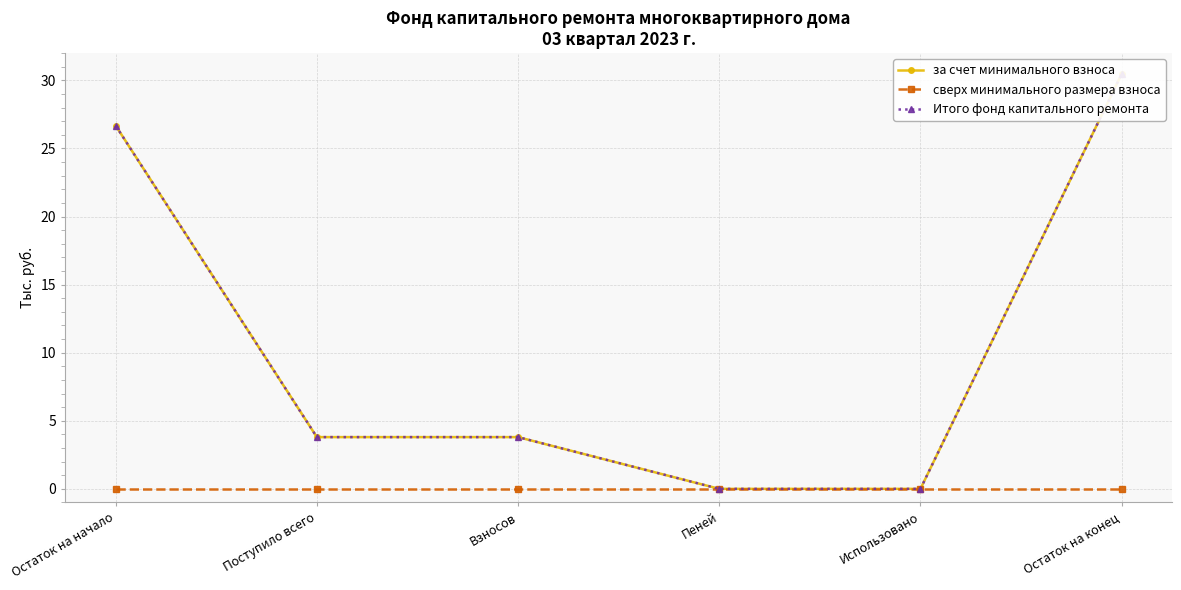

Does the chart display data point markers on the line(s)?

Yes